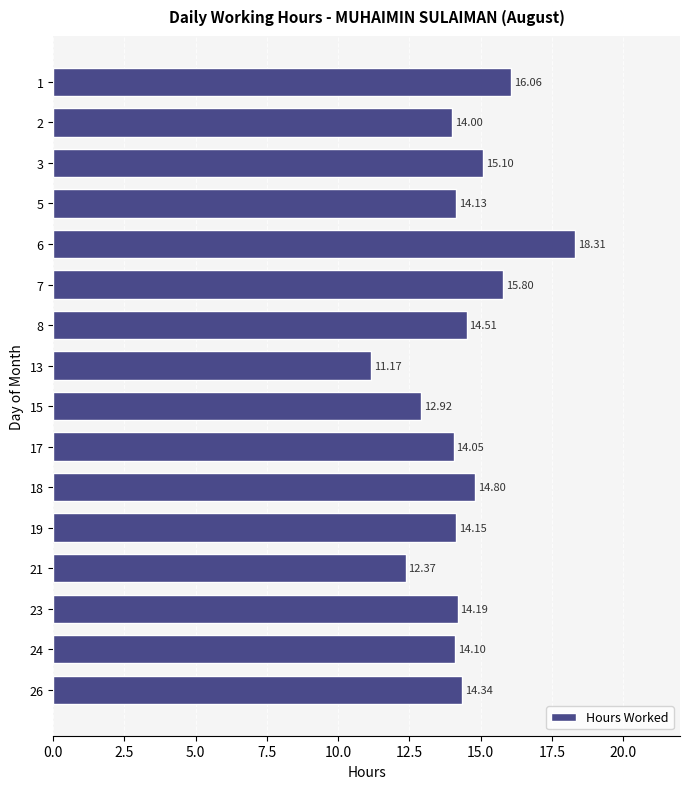

Which label corresponds to the smallest value in the chart?

13